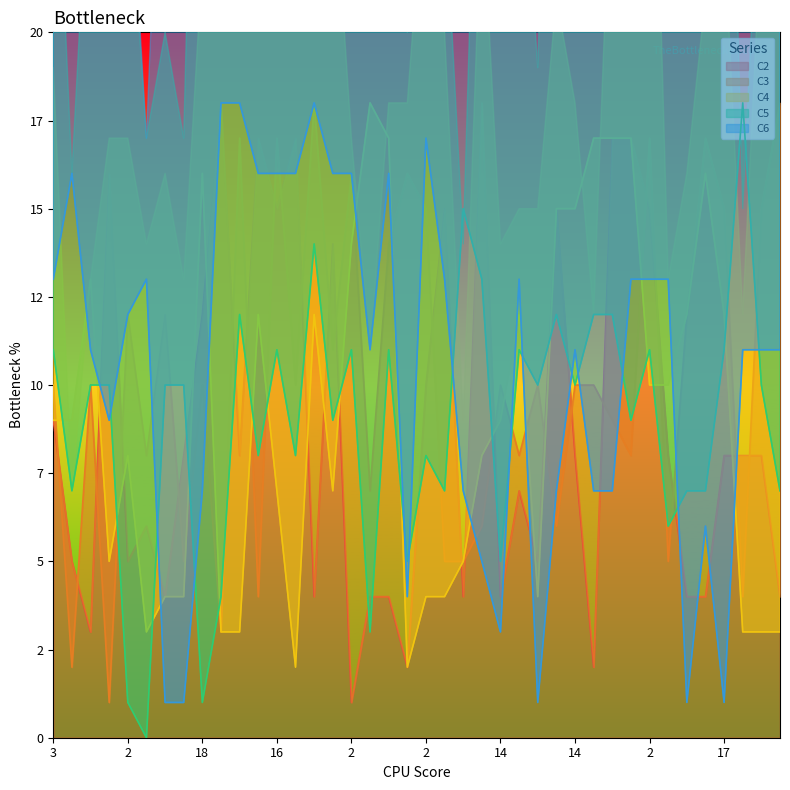

Reading left to right, transcribe all the data shown in this chart.

C2: 9	5	3	16	5	6	4	8	12	18	8	17	15	17	4	14	1	4	4	2	10	15	4	18	4	7	5	15	8	2	17	17	15	8	4	4	8	8	8	4
C3: 10	2	10	1	12	8	12	5	10	3	17	4	17	10	18	11	16	7	14	16	15	5	5	6	10	8	10	6	10	10	9	8	17	5	12	17	15	4	15	18
C4: 9	9	13	5	8	3	4	4	16	3	3	12	7	2	12	7	14	18	17	2	4	4	5	8	9	12	4	15	15	17	17	17	10	10	12	16	12	3	3	3
C5: 11	7	10	10	1	0	10	10	1	4	12	8	11	8	14	9	11	3	11	5	8	7	15	13	5	11	10	12	10	12	12	9	11	6	7	7	11	18	10	7
C6: 13	16	11	9	12	13	1	1	7	18	18	16	16	16	18	16	16	11	16	4	17	13	7	5	3	13	1	7	11	7	7	13	13	13	1	6	1	11	11	11